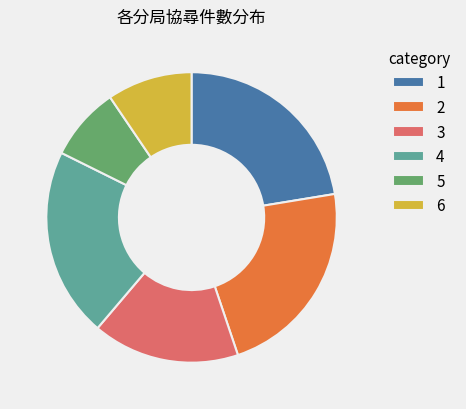

Does 2 represent more than half of the total?

No